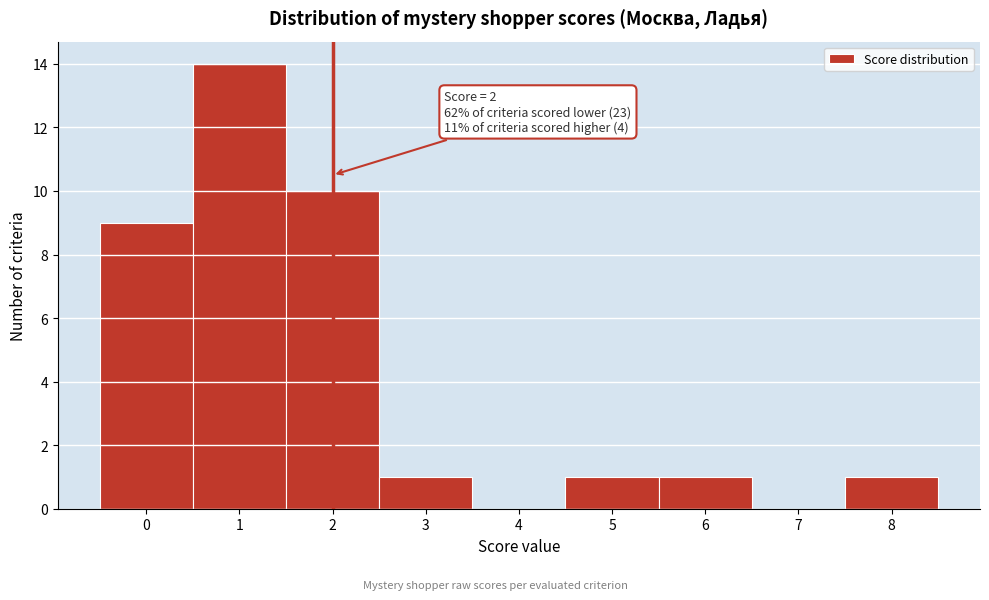

Over which range of the x-axis is the bar tallest?

0.5 to 1.5